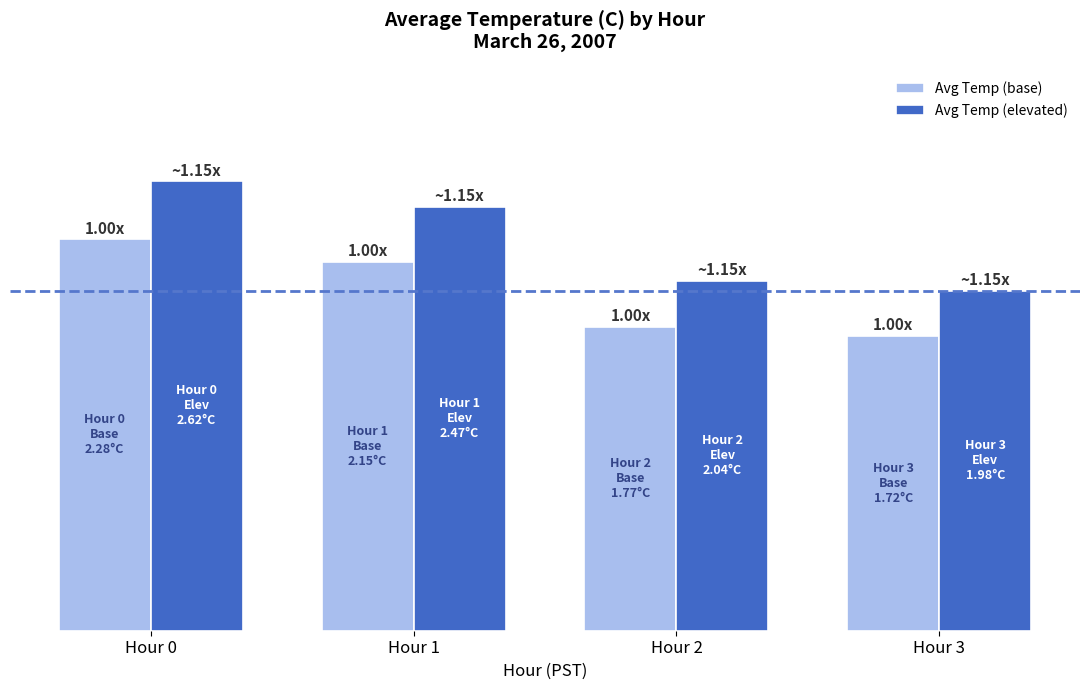

Read the Avg Temp (elevated) value at Hour 0.

2.6